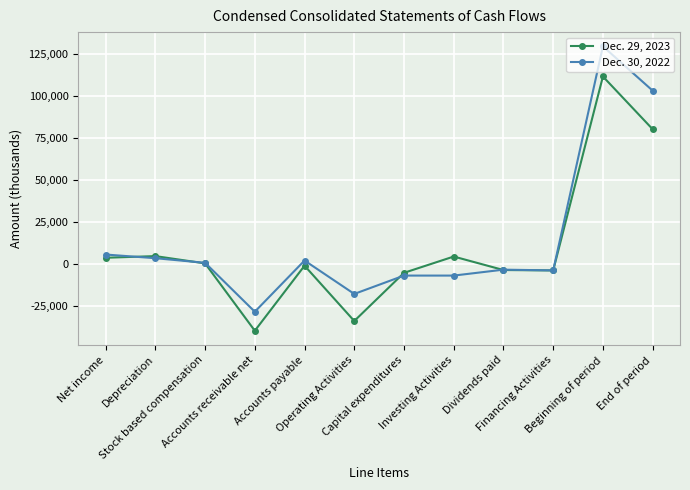

Which series has the widest spread of values?

Dec. 30, 2022